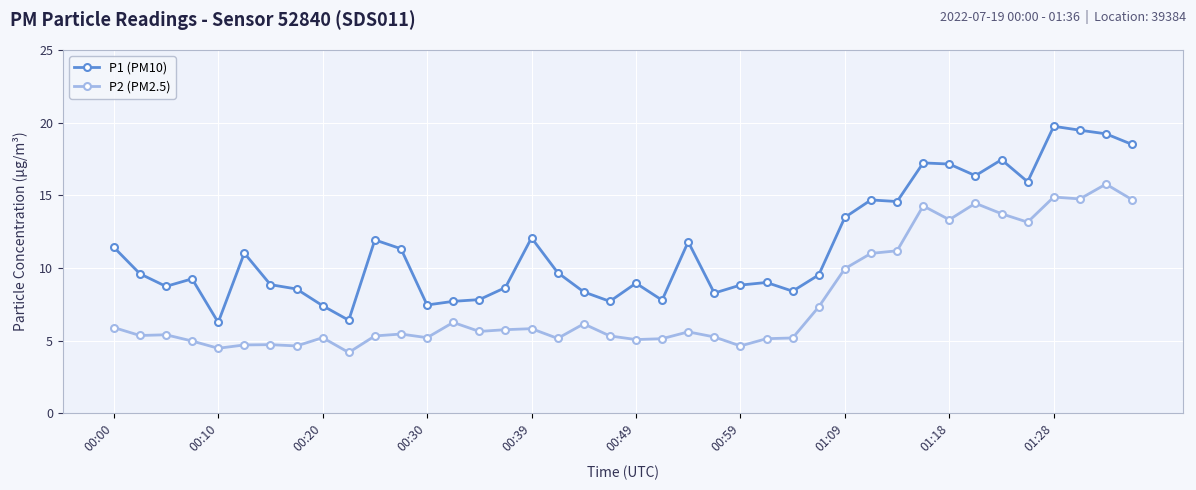

Rank the series by their maximum value, from highest to lowest.

P1 (PM10), P2 (PM2.5)